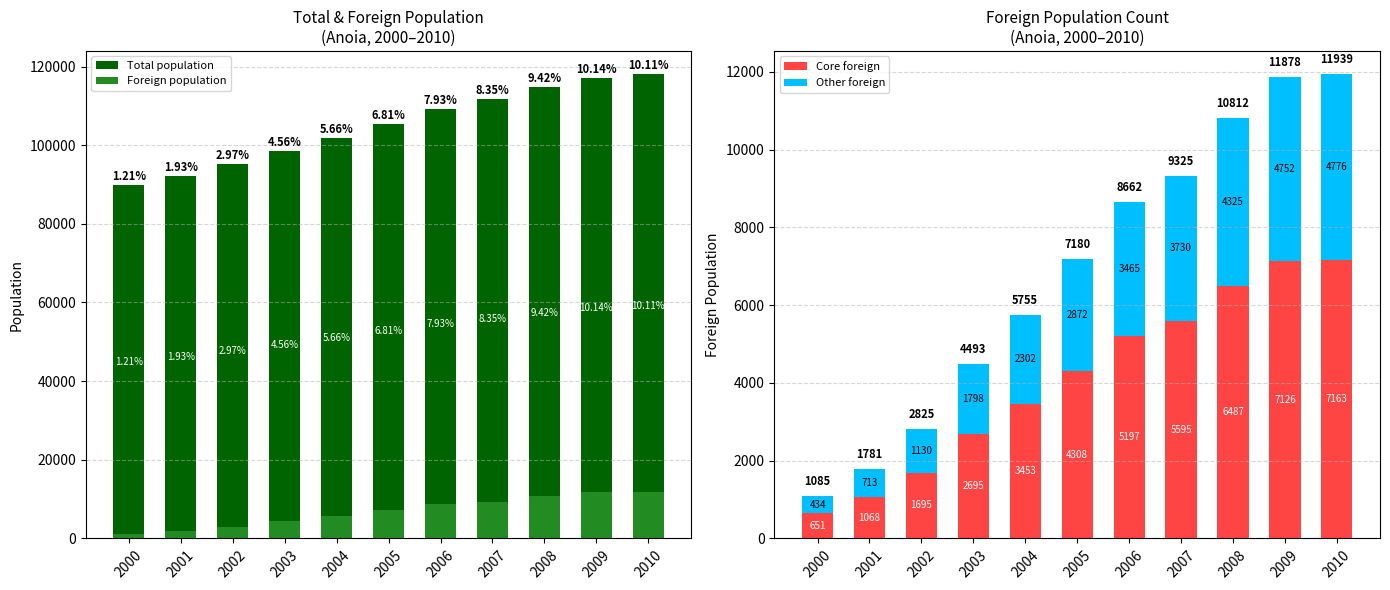

At which label does Total population reach its peak?

2010